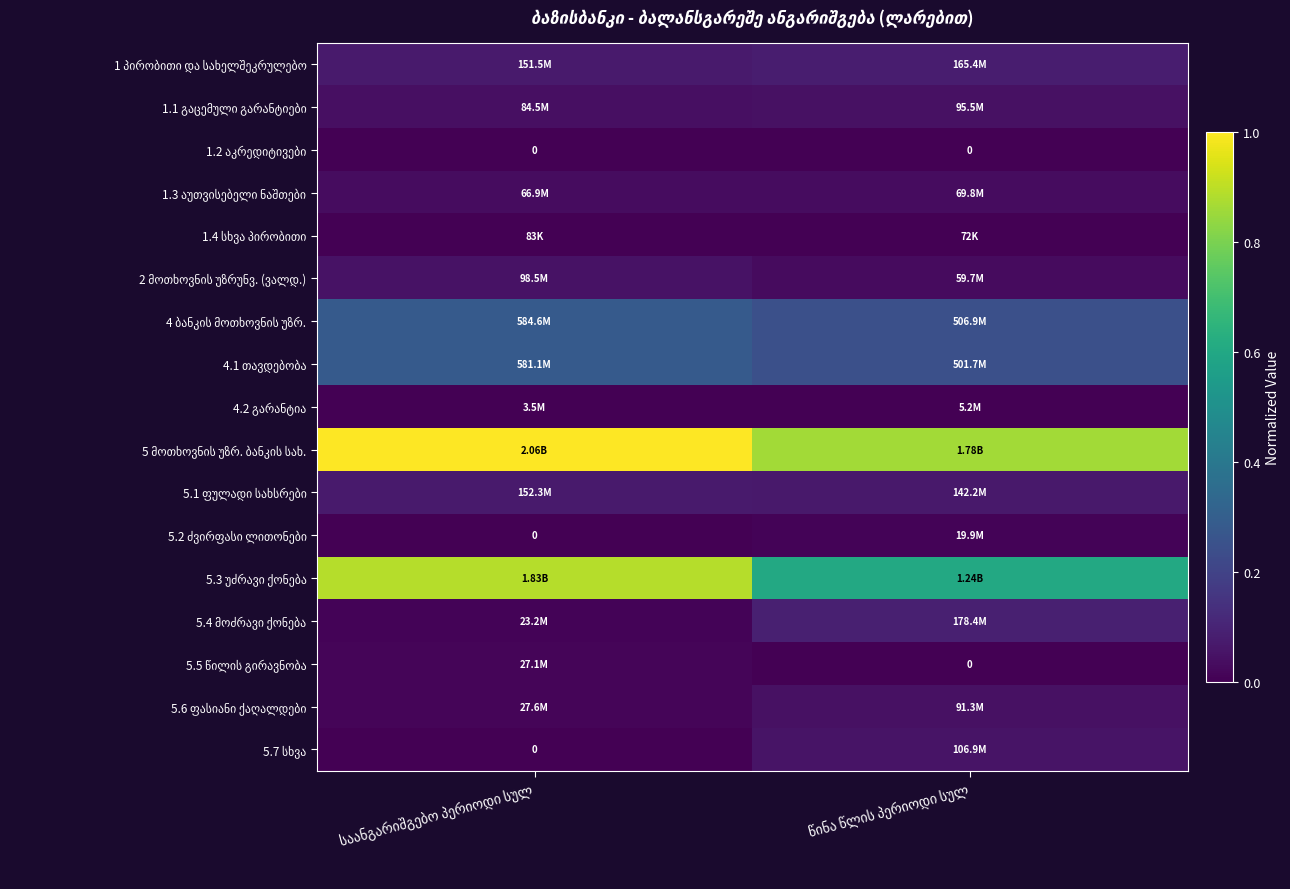

Where is 5.2 ძვირფასი ლითონები nearest to the value 0?

საანგარიშგებო პერიოდი სულ